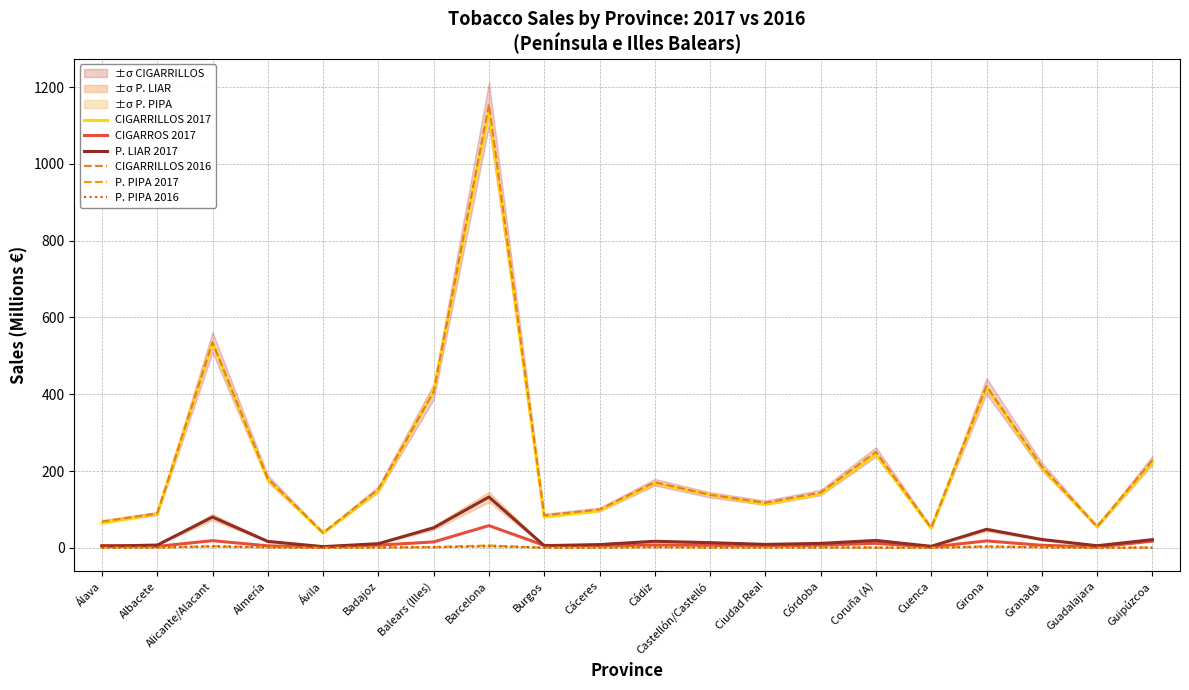

What is the spread (max minus min) of values at Cáceres?

99.1